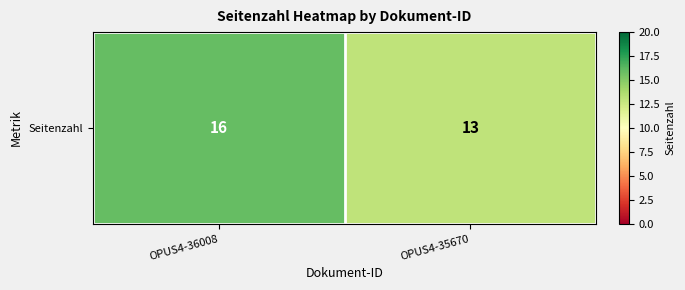

Is it true that the value at OPUS4-36008 is 24?

False